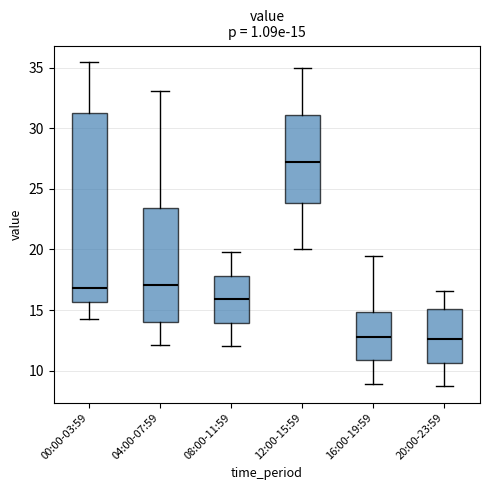

Which box is the tallest, from its lower edge to its upper edge?

00:00-03:59